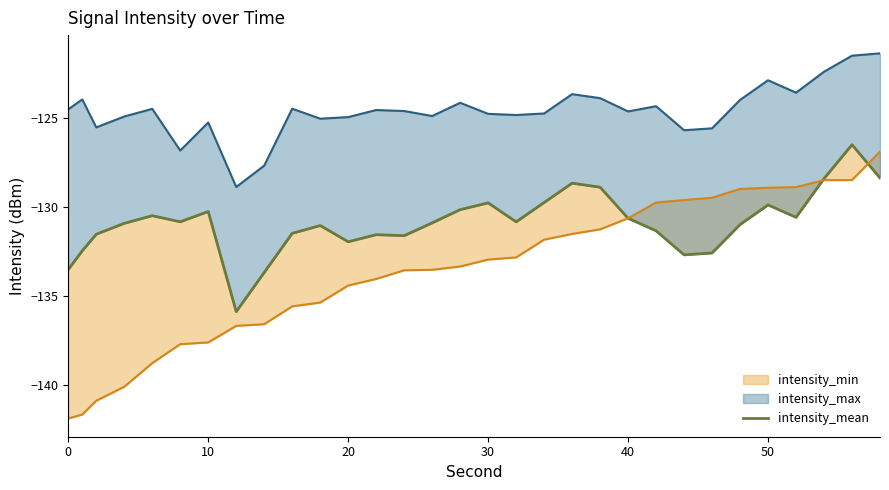

True or false: the data has more than 1 interior local peaks.

True